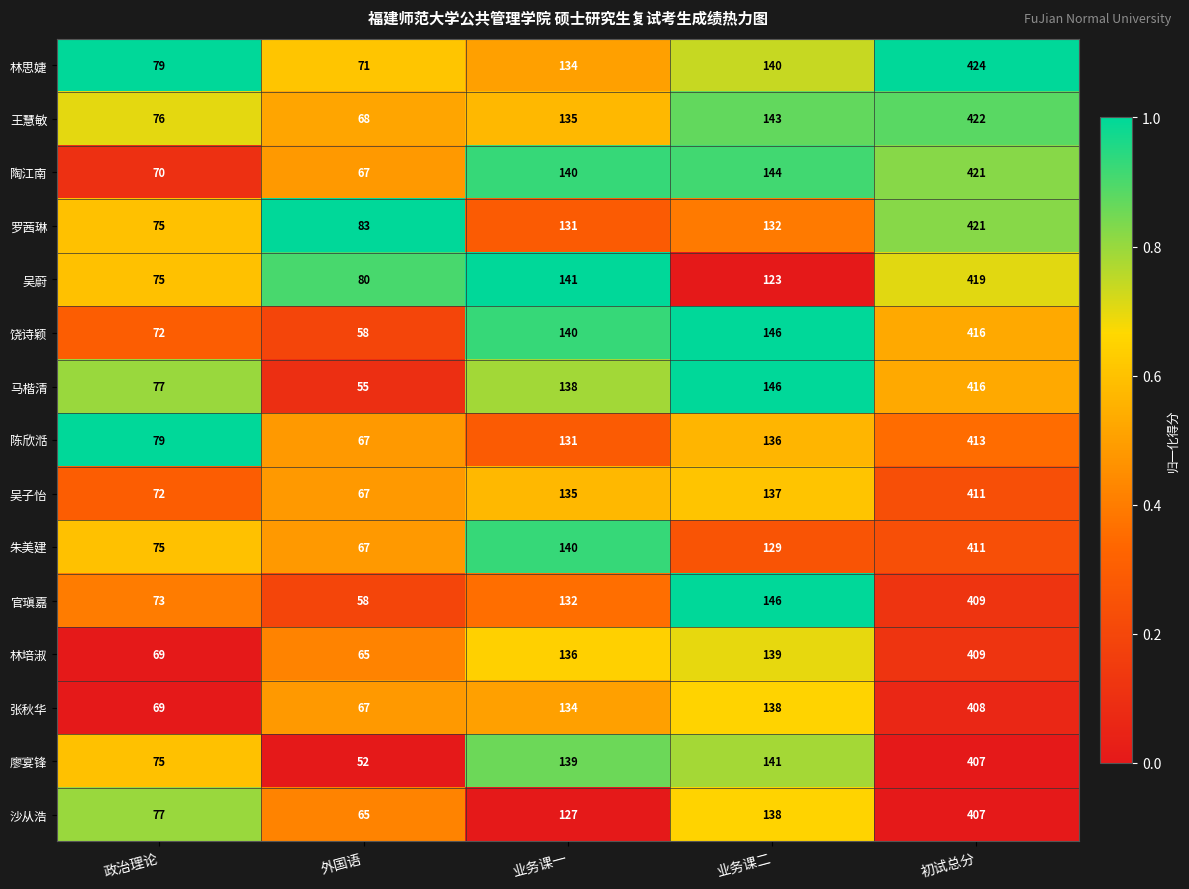

Which series has the largest range (max minus min)?

马楷清